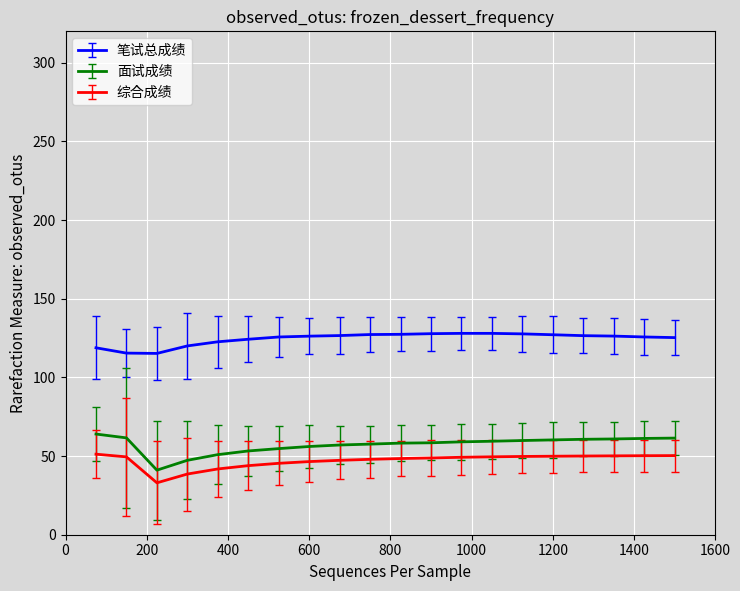

Which series has the largest total across all categories?

笔试总成绩